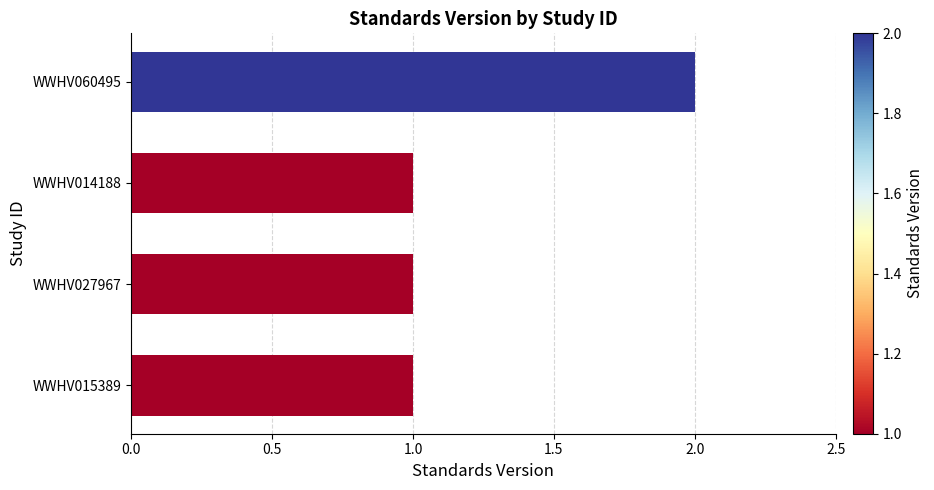

Reading bottom to top, what are all the values shown in this chart?

1	1	1	2